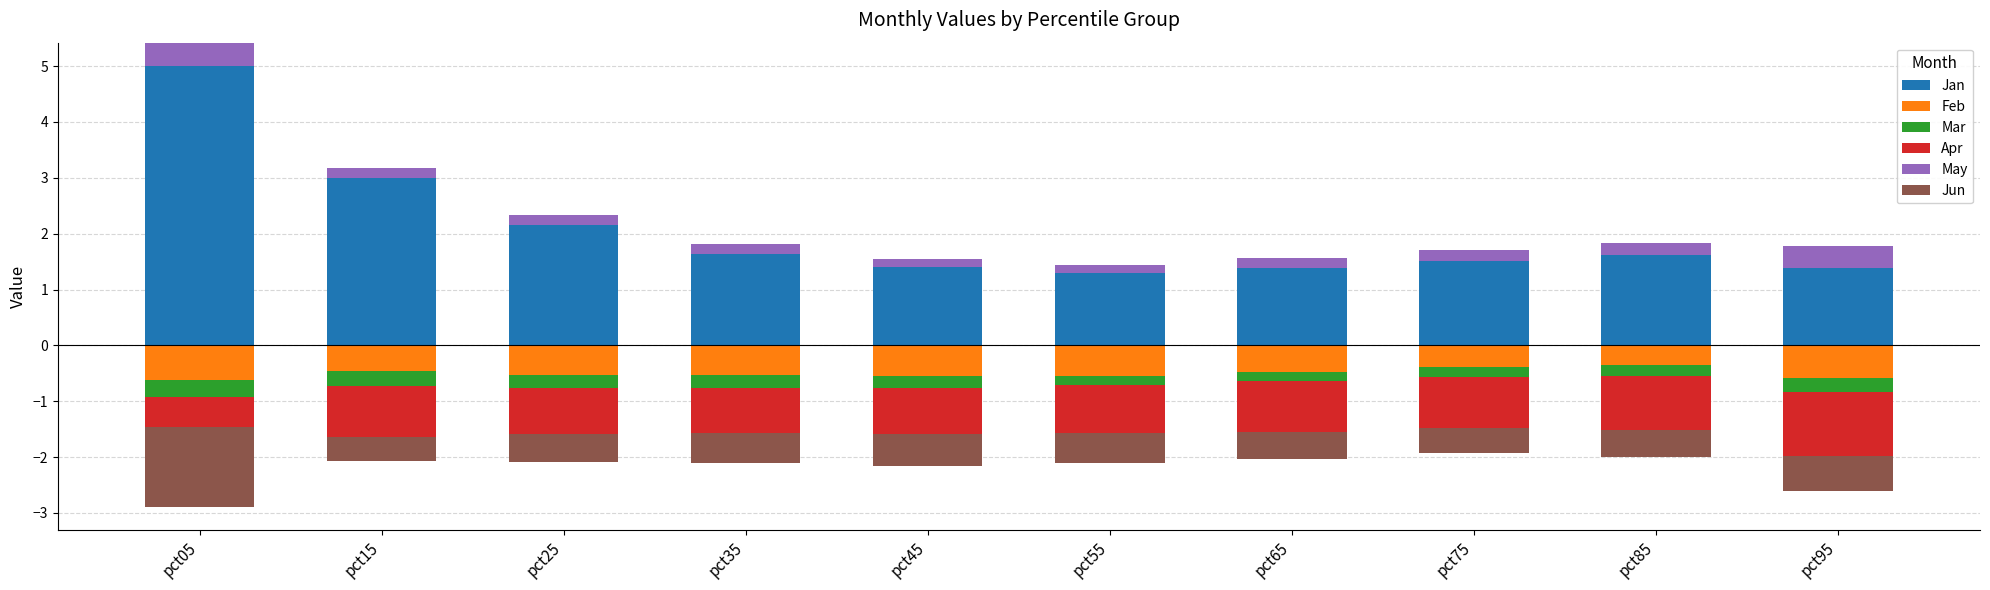

Count the number of data series in this chart.

6